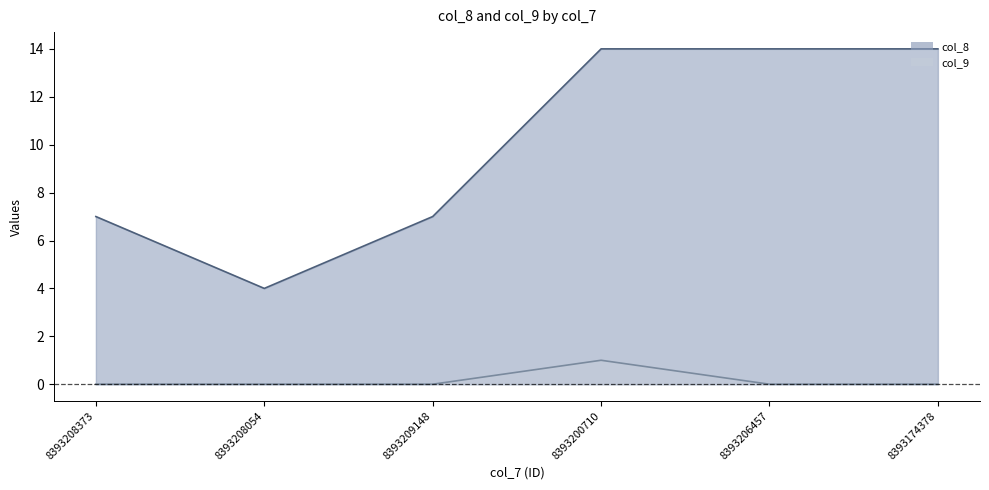

Reading right to left, list all the values displayed in this chart.

col_8: 14	14	14	7	4	7
col_9: 0	0	1	0	0	0